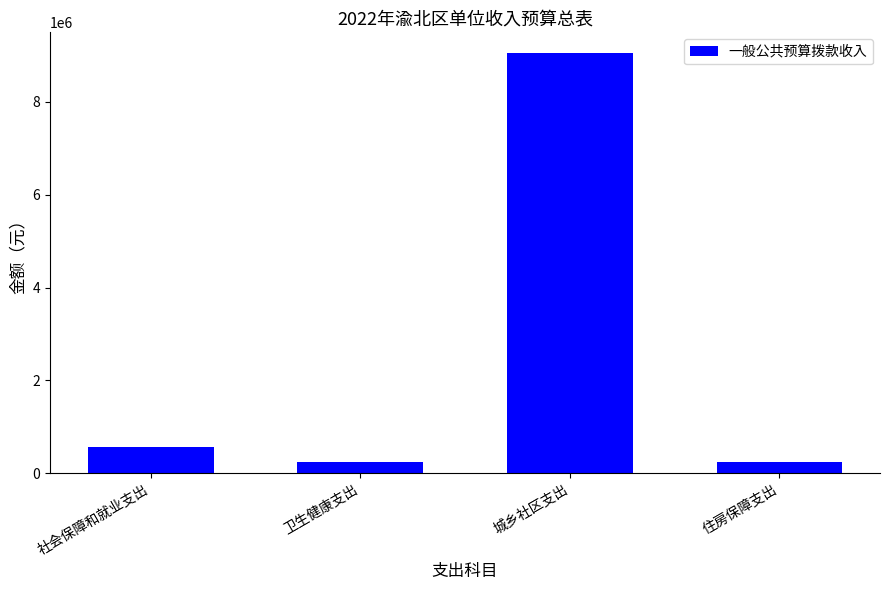

At which label does the data first exceed 556896?

社会保障和就业支出